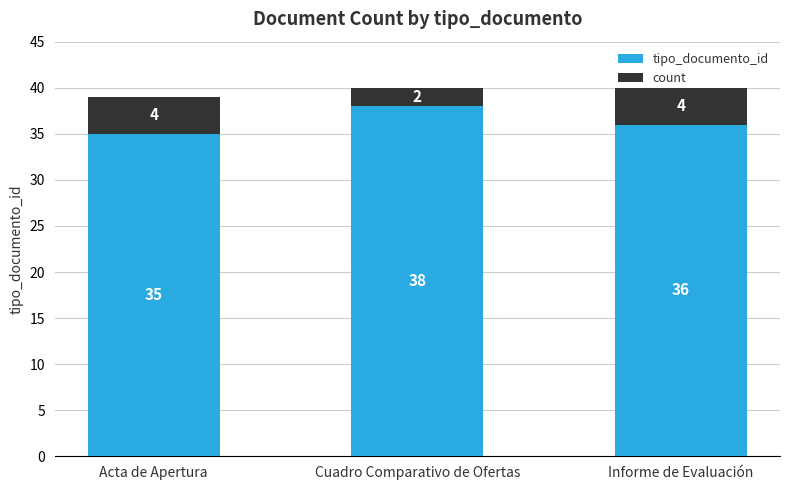

List the labels in order of tipo_documento_id value, smallest first.

Acta de Apertura, Informe de Evaluación, Cuadro Comparativo de Ofertas